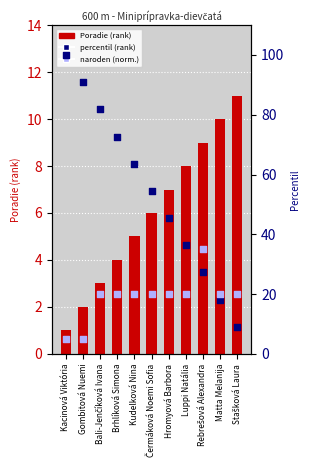

Which series has the widest spread of Y values?

percentil (rank)